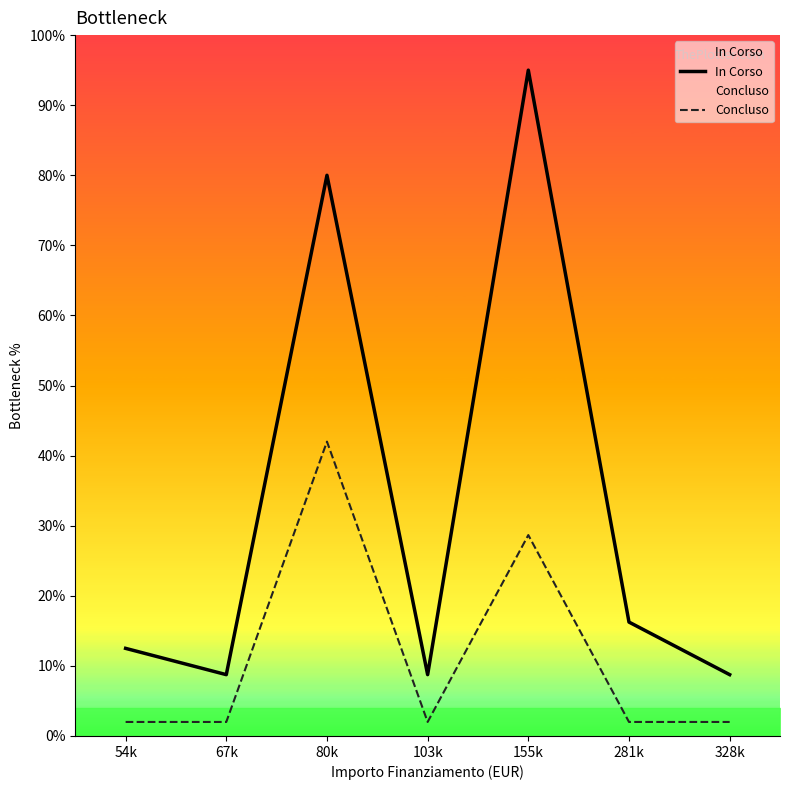

How many categories are shown in the chart?

7